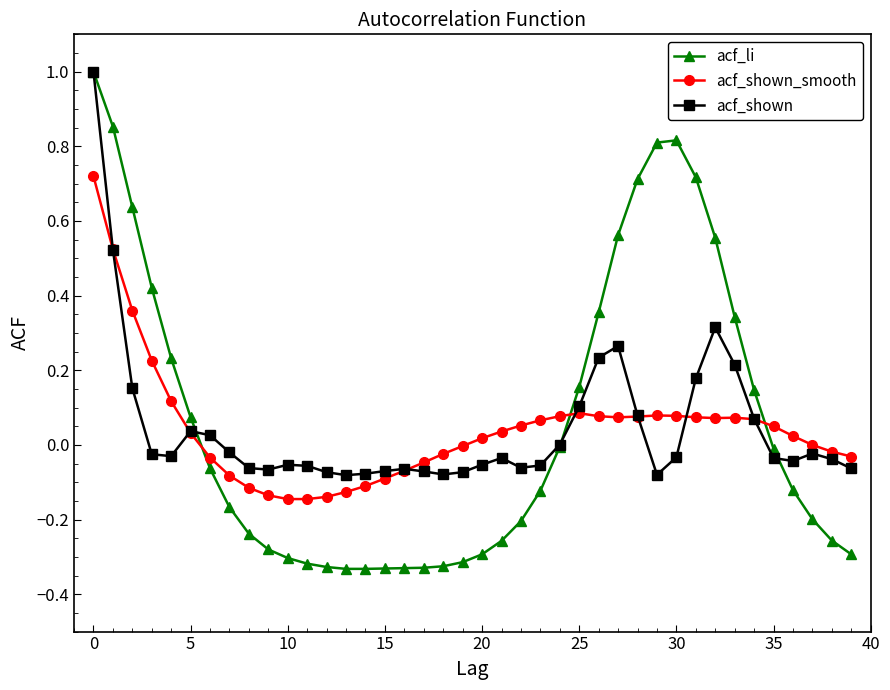

True or false: acf_shown and acf_shown_smooth cross at least once.

True